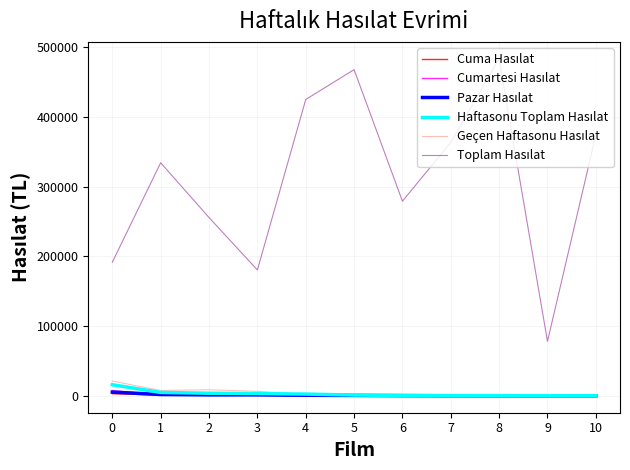

How many lines are shown in the chart?

6